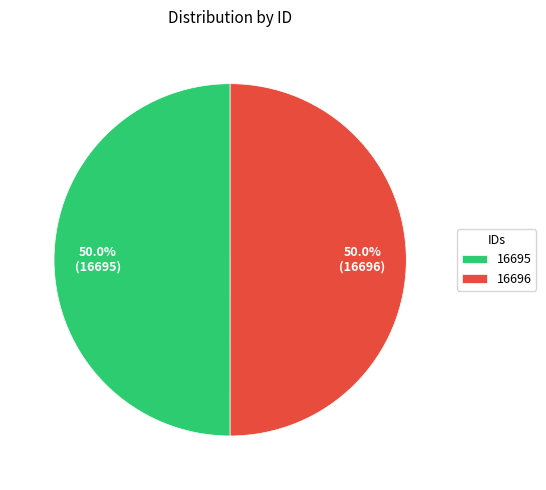

Is it true that 16696 is 43% of the pie?

False